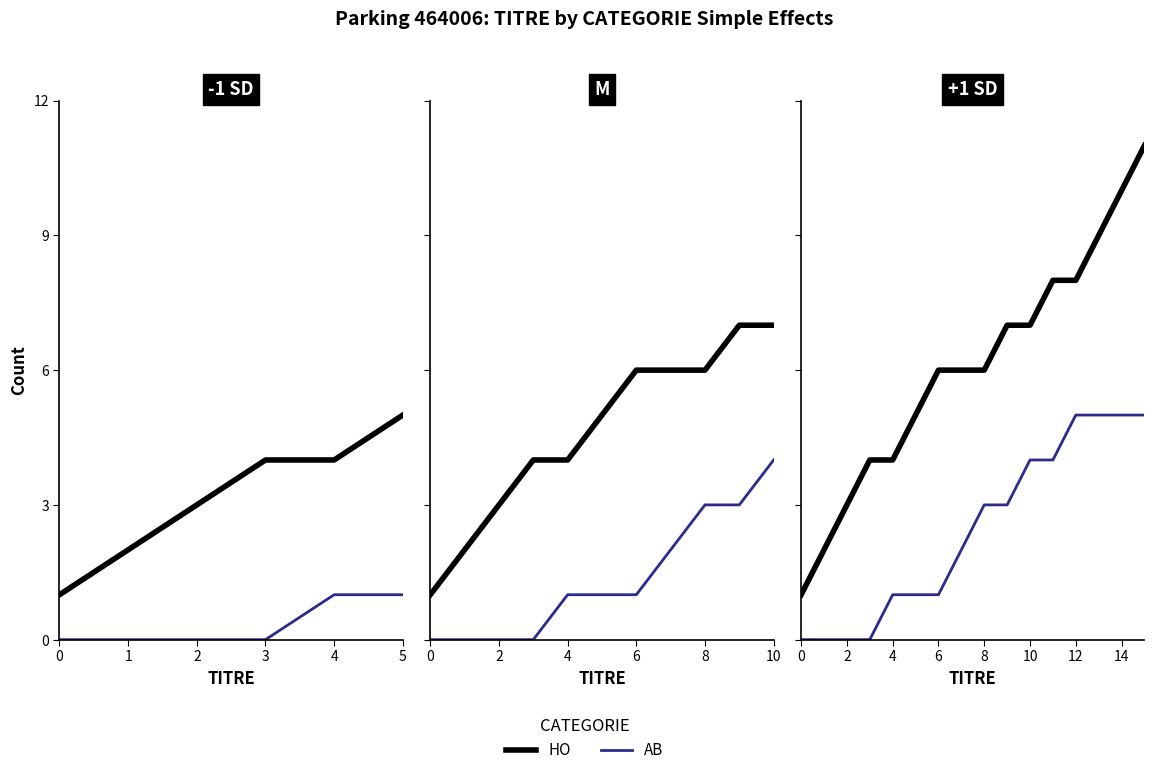

Reading left to right, extract all data points from this chart.

HO: 0=1	1=2	2=3	3=4	4=4	5=5	6=6	7=6	8=6	9=7	10=7	11=8	12=8	13=9	14=10	15=11
AB: 0=0	1=0	2=0	3=0	4=1	5=1	6=1	7=2	8=3	9=3	10=4	11=4	12=5	13=5	14=5	15=5